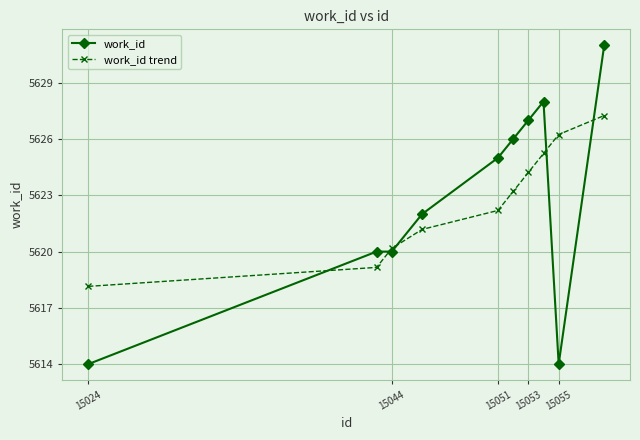

List the series in order of their peak value, highest first.

work_id, work_id trend